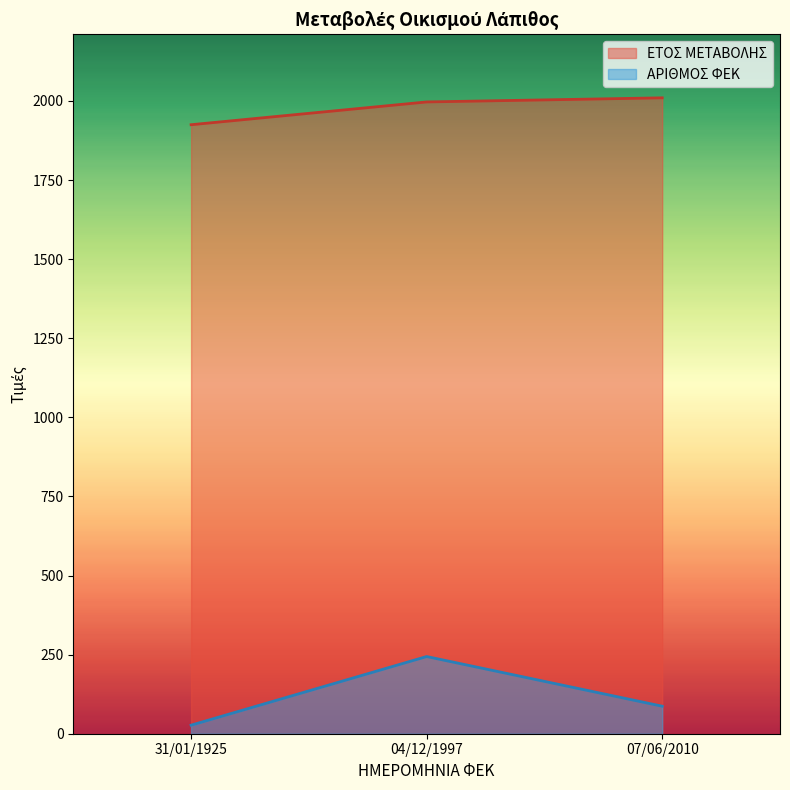

True or false: ΕΤΟΣ ΜΕΤΑΒΟΛΗΣ has a value of 2711 at 07/06/2010.

False